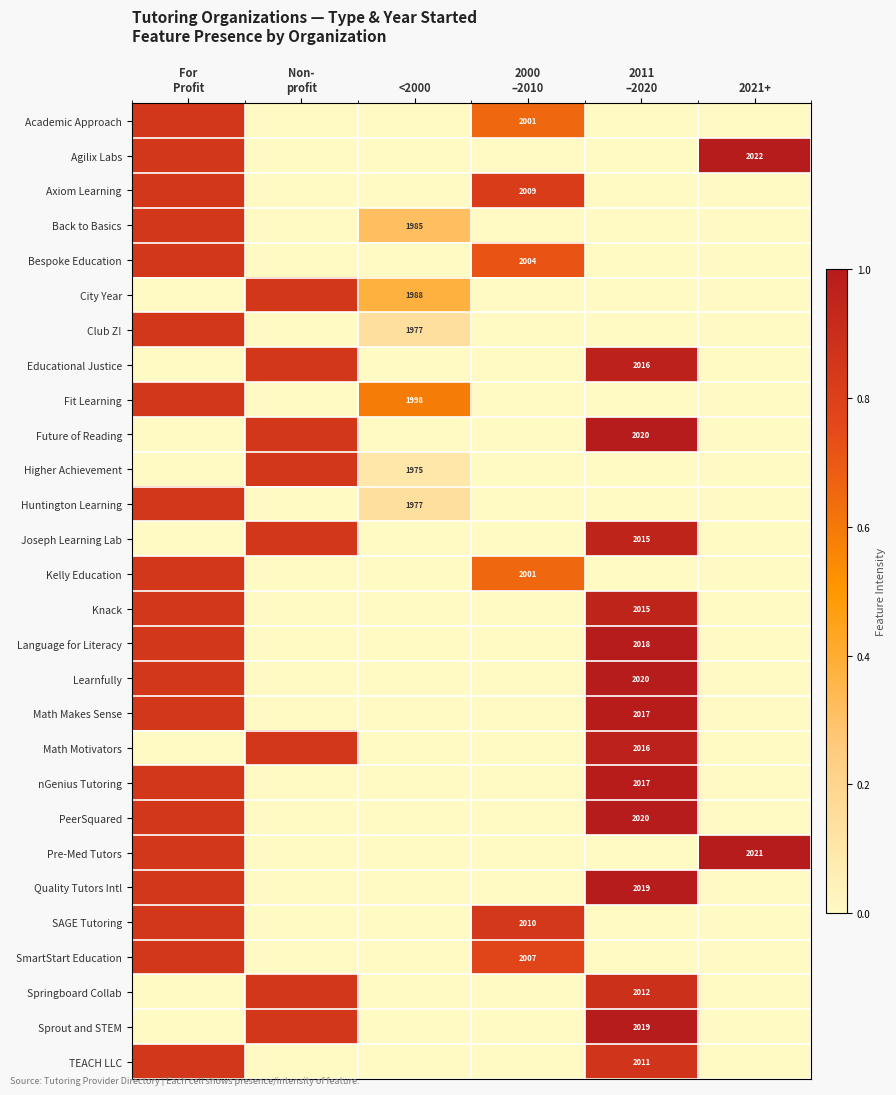

True or false: Huntington Learning has a value of 0.0 at 2000 –2010.

True